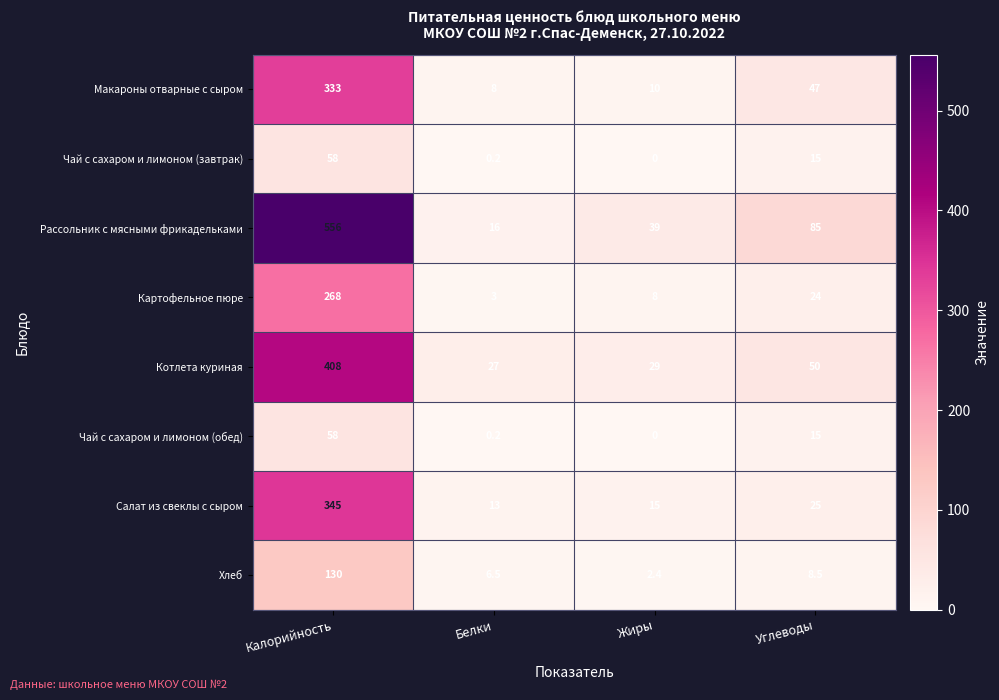

Count the number of categories in the chart.

4